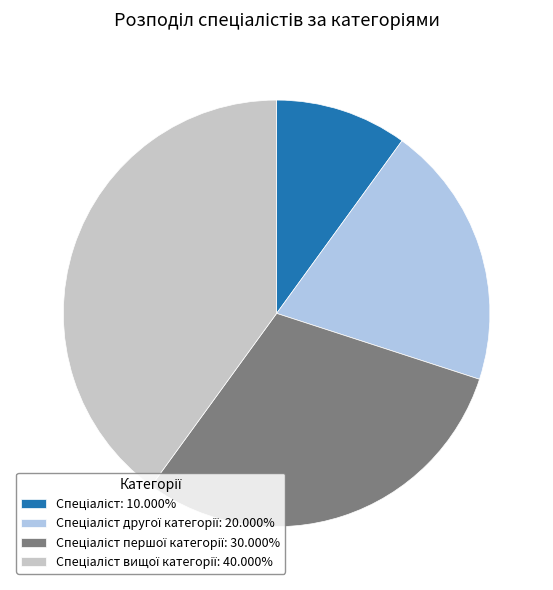

Is there any slice that represents more than half of the pie?

No